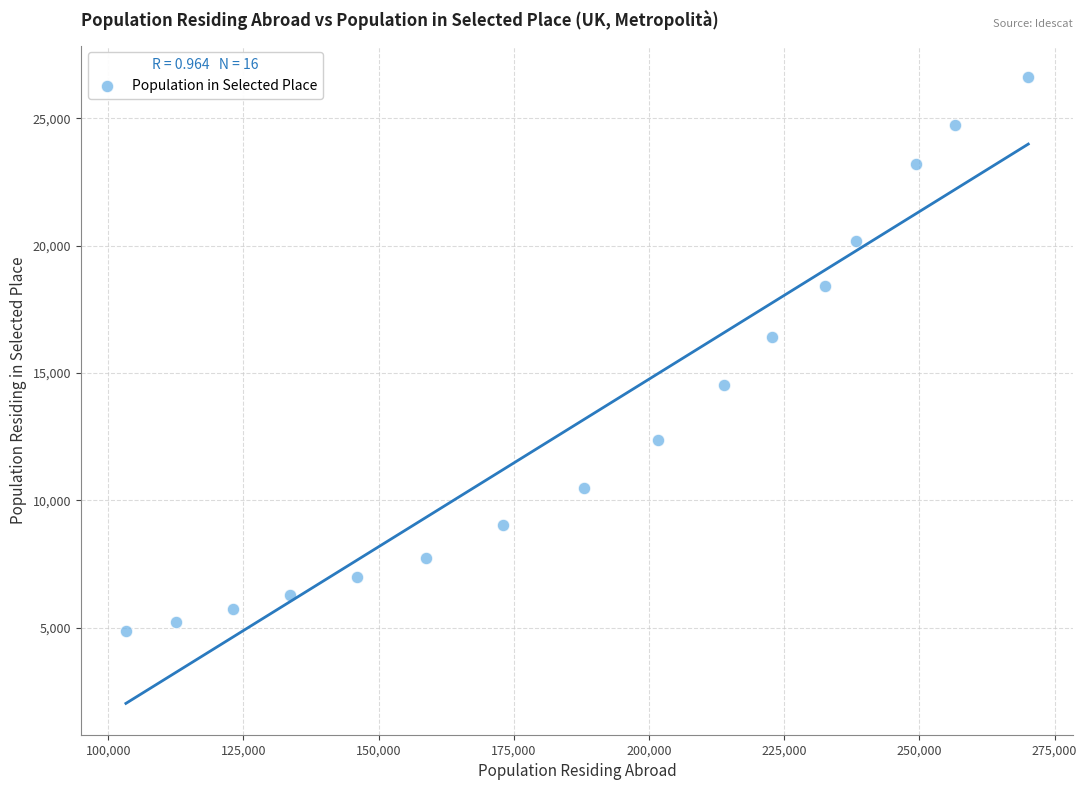

What Y value in the scatter plot is closest to 15748?

16416